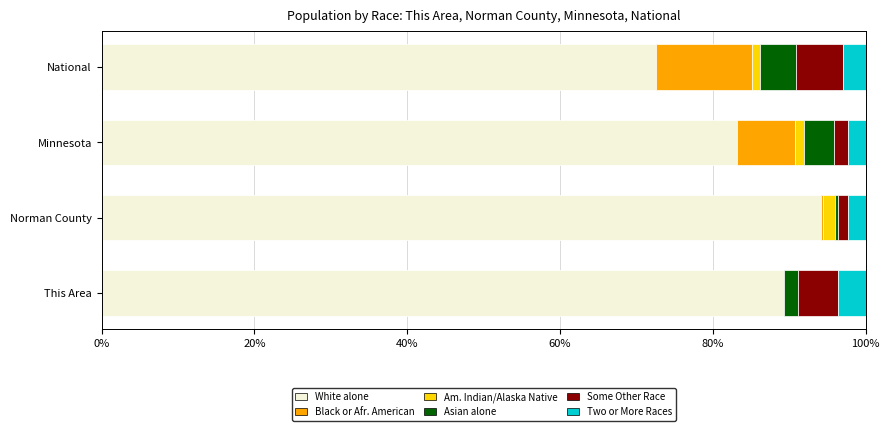

How many data points does each series have?

4